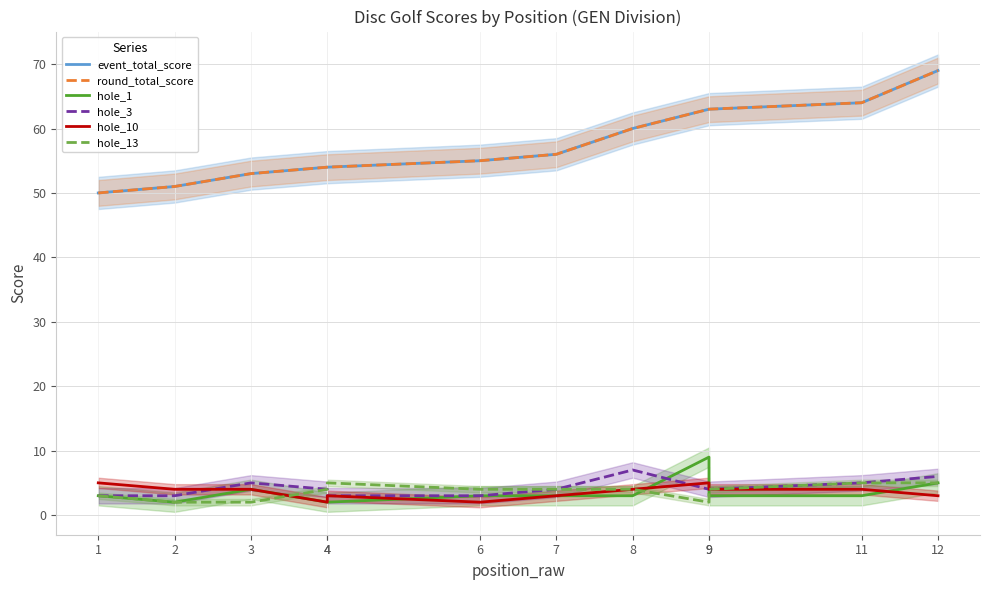

What is the smallest value displayed?

2